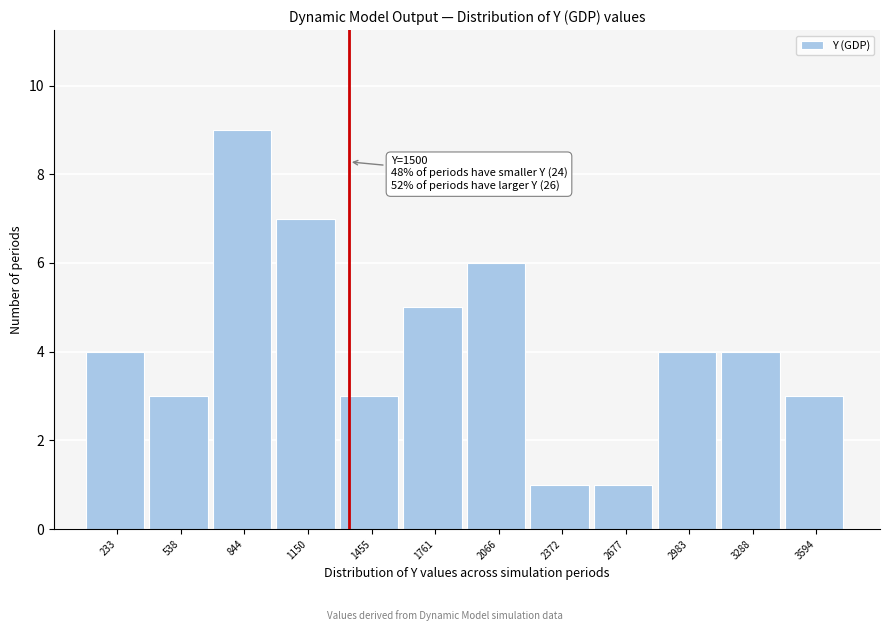

Reading right to left, list all the values displayed in this chart.

3594=3	3288=4	2983=4	2677=1	2372=1	2066=6	1761=5	1455=3	1150=7	844=9	538=3	233=4